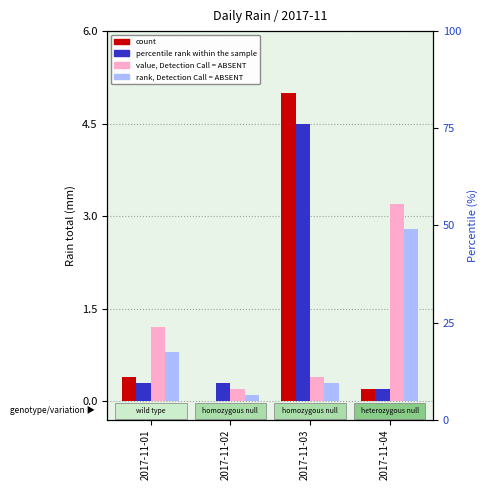

At 2017-11-01, list the series in order from largest to smallest.

value, Detection Call = ABSENT, rank, Detection Call = ABSENT, count, percentile rank within the sample